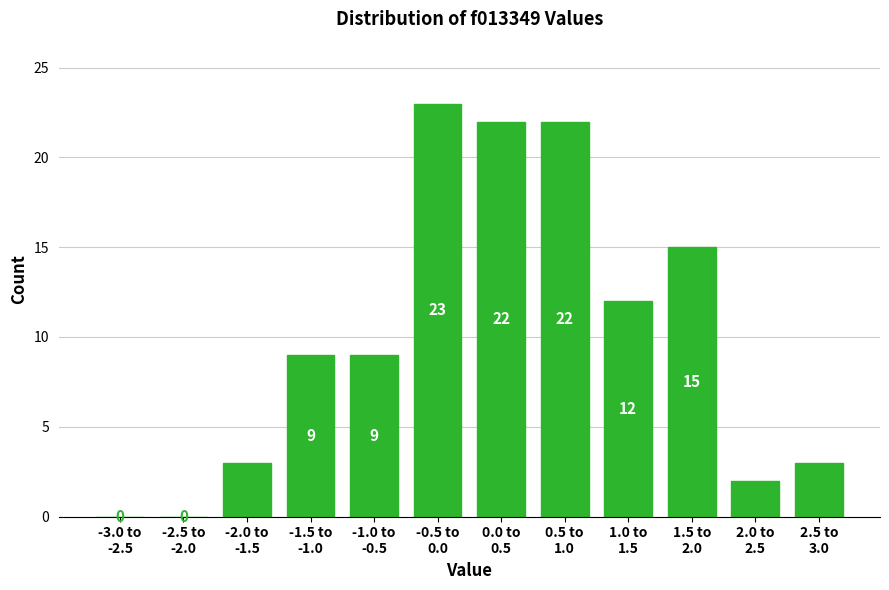

What is the maximum value shown in the chart?

23